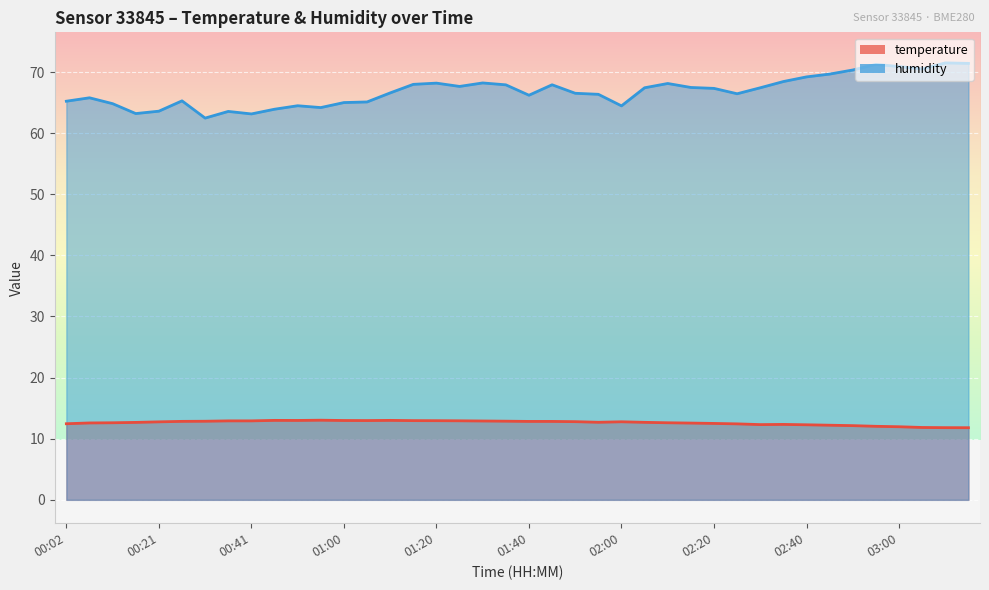

True or false: temperature and humidity intersect in this chart.

False